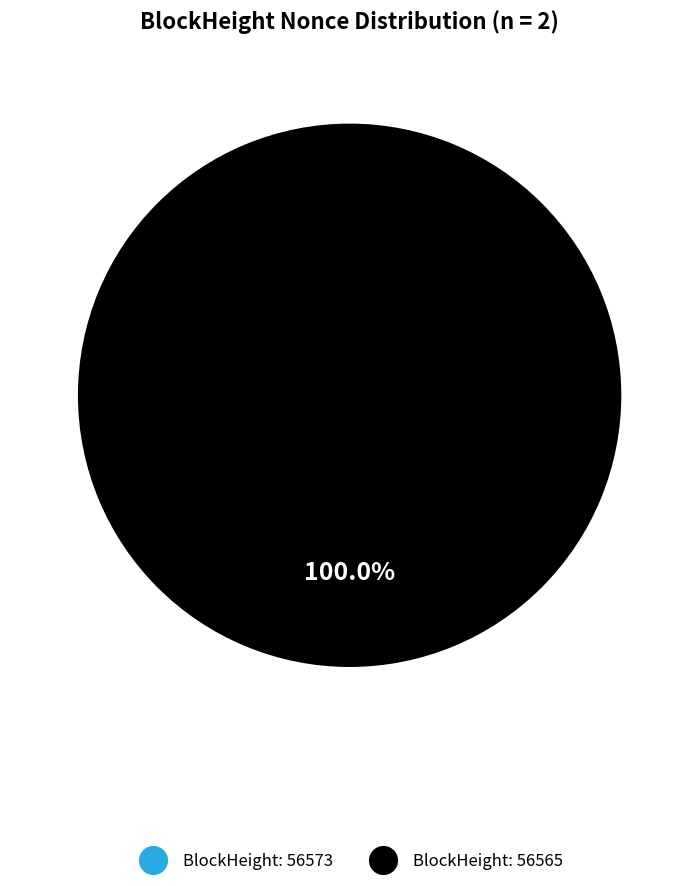

Which has a higher value, 56573 or 56565?

56565